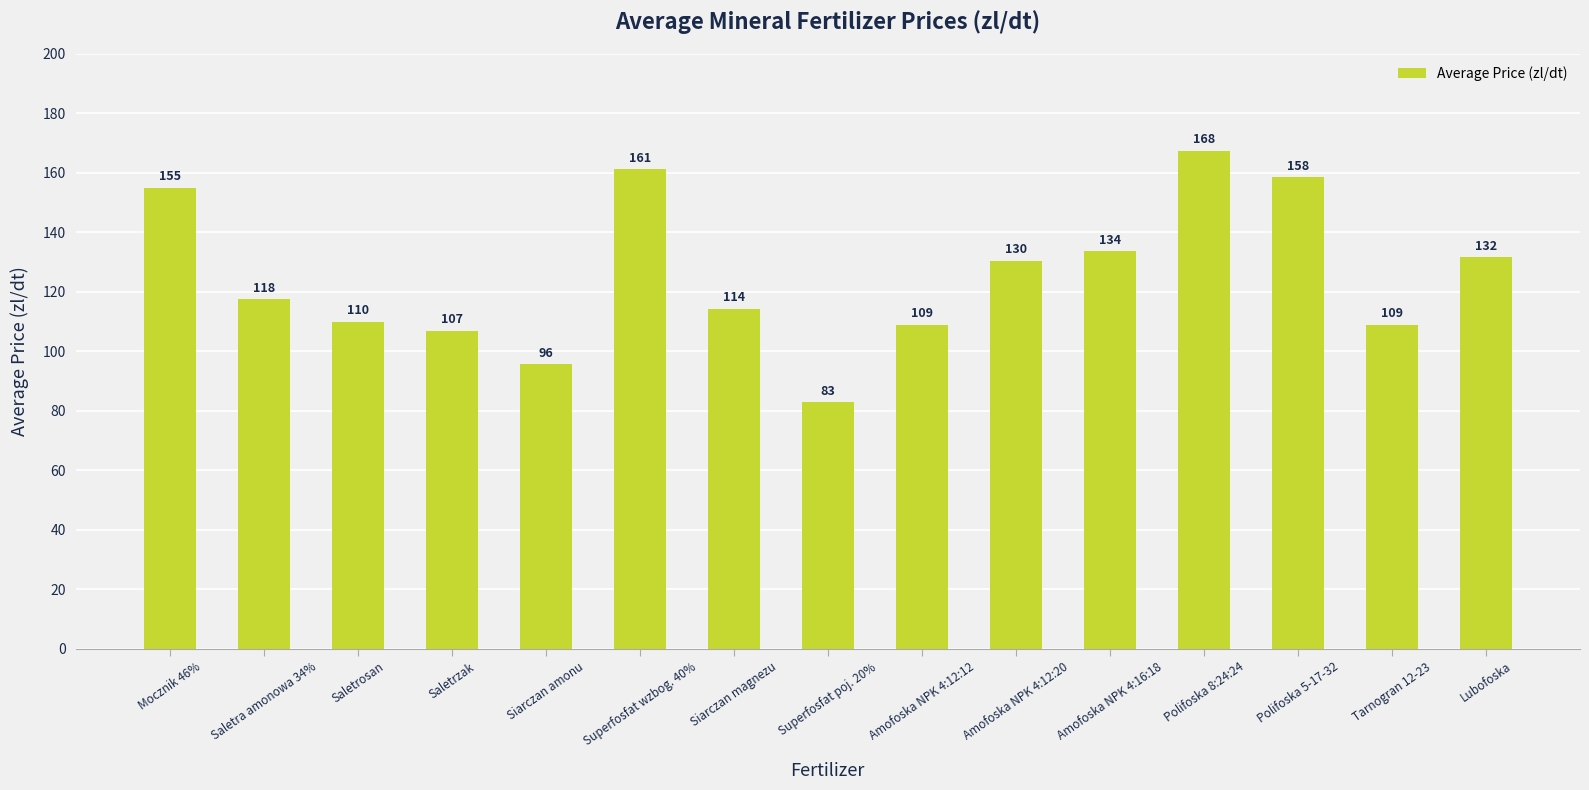

Where does the data first go above 117?

Mocznik 46%